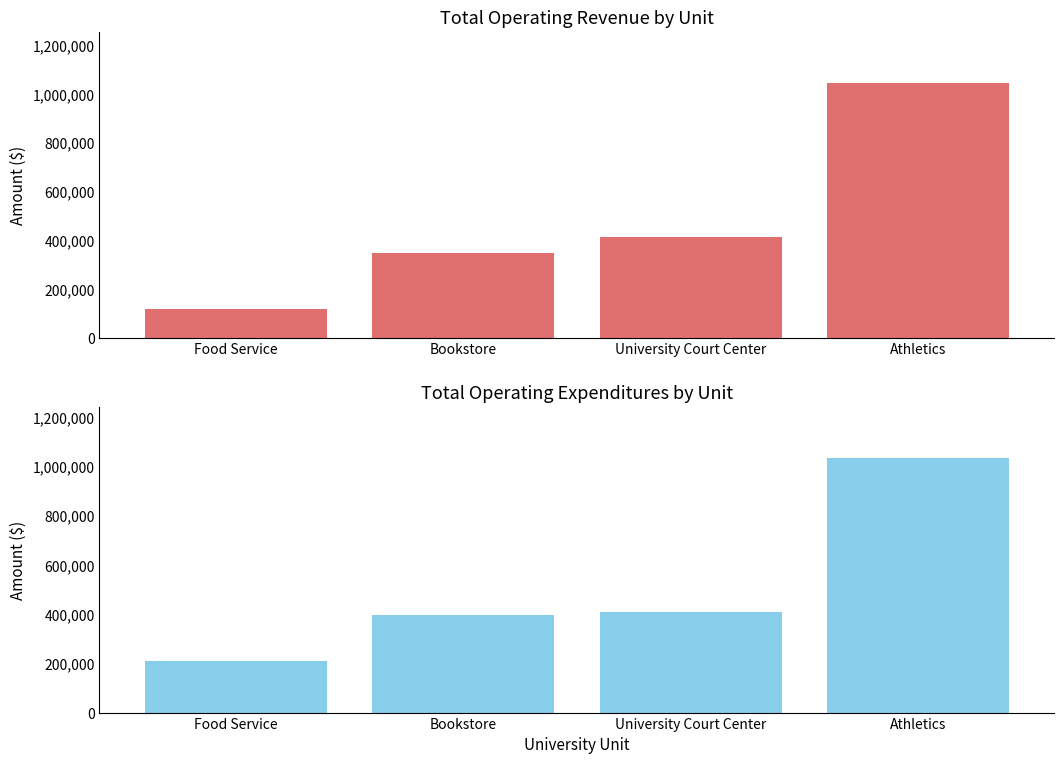

What is the average value of the Total Operating Revenue series?

480242